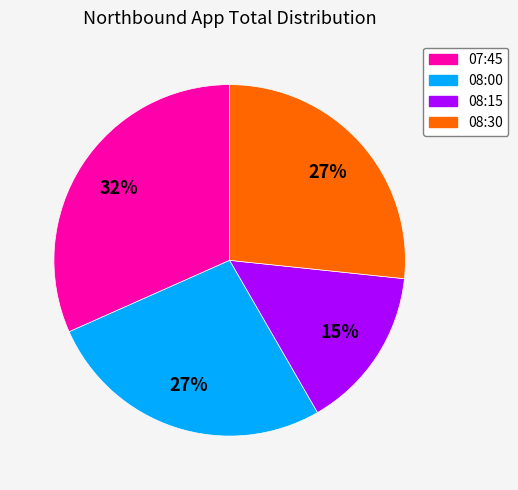

How many slices are in this pie chart?

4